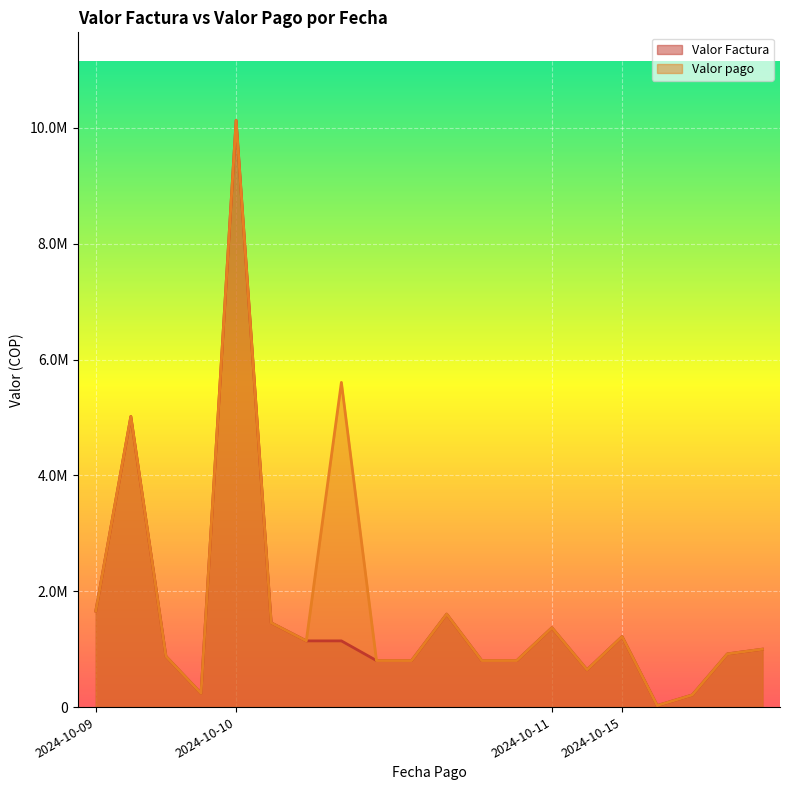

True or false: Valor pago and Valor Factura intersect in this chart.

False